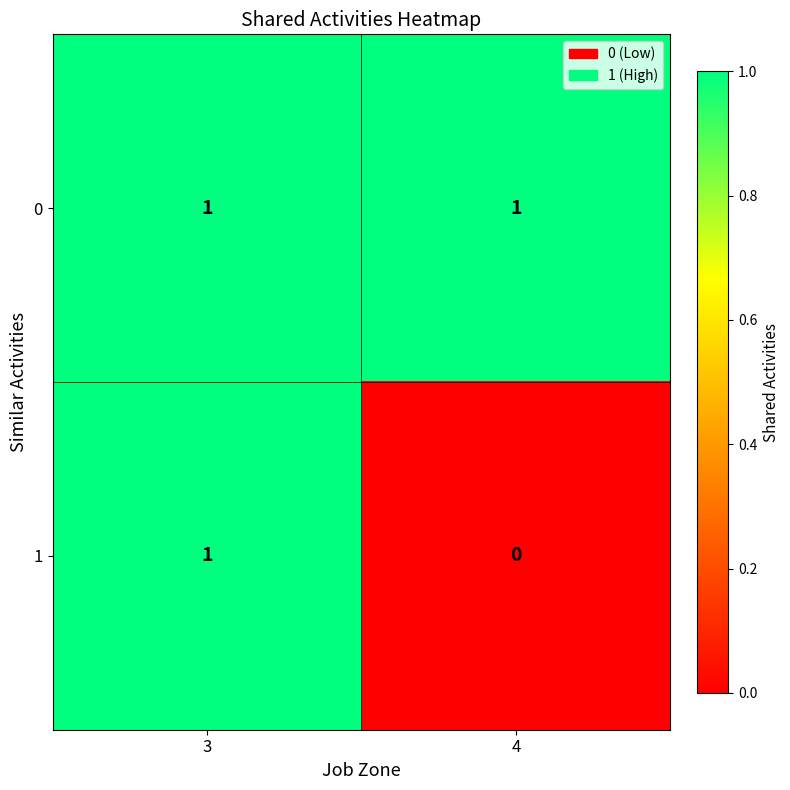

What is the total value across all series at 4?

1